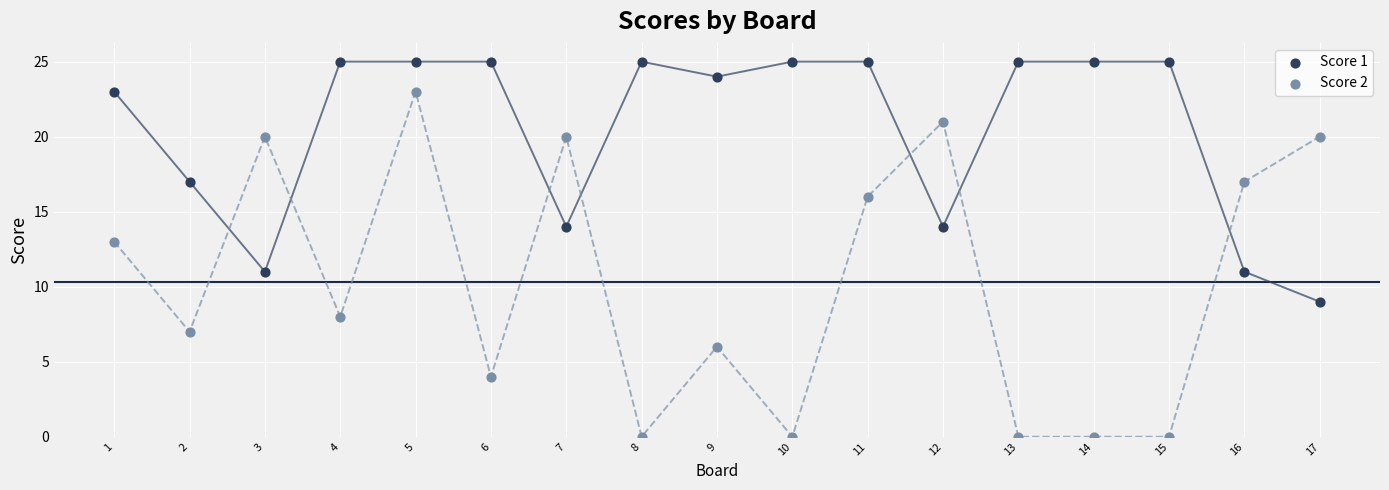

What are all the series names shown in the legend?

Score 1, Score 2